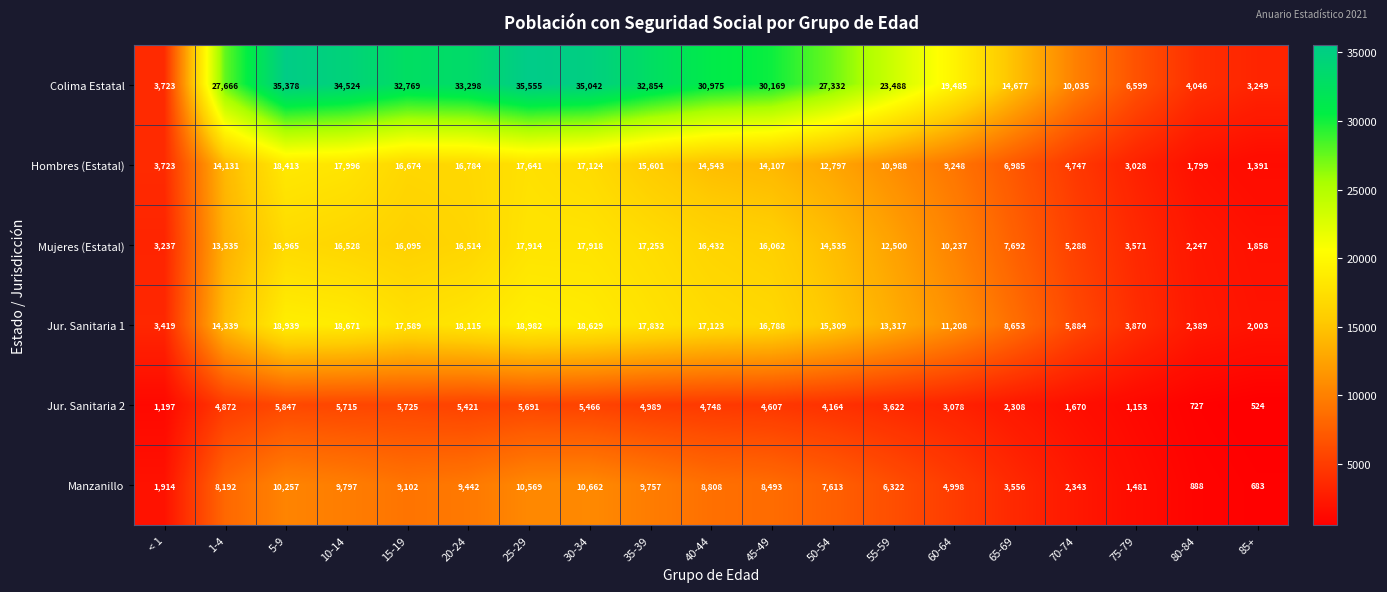

How many data points does each series have?

19